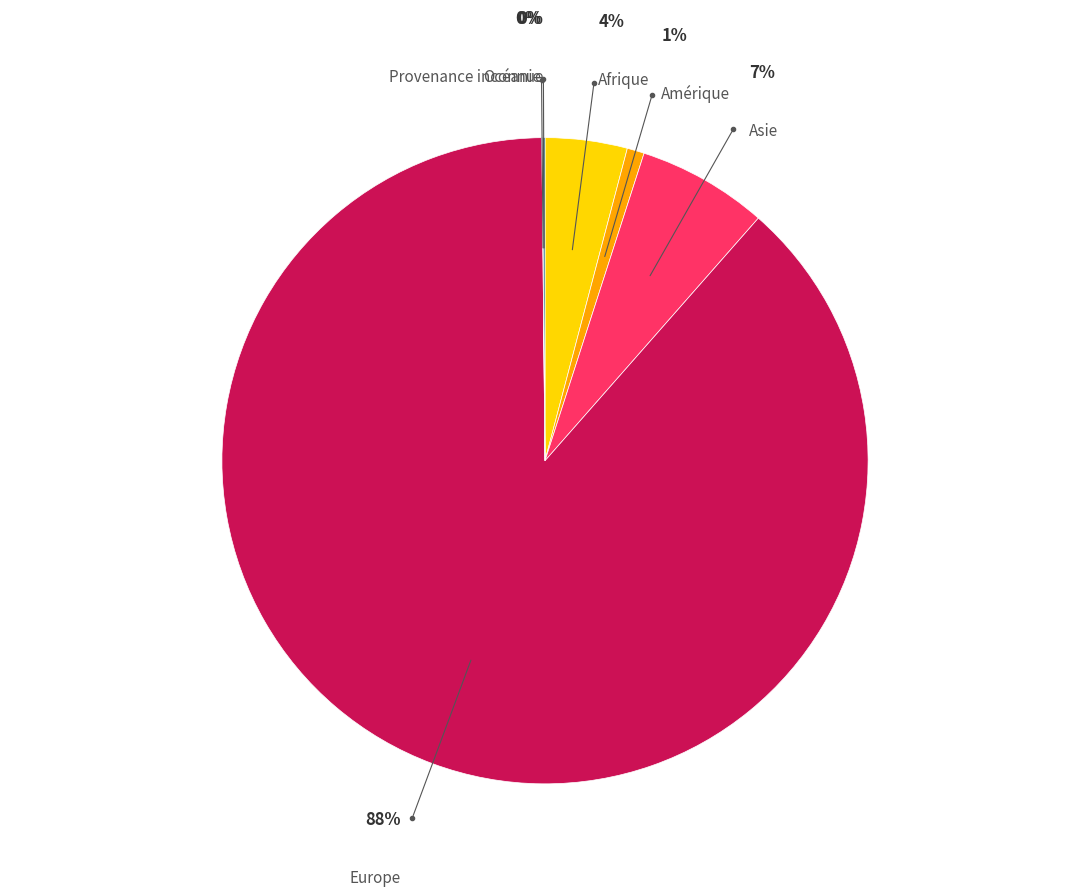

Is there any slice that represents more than half of the pie?

Yes